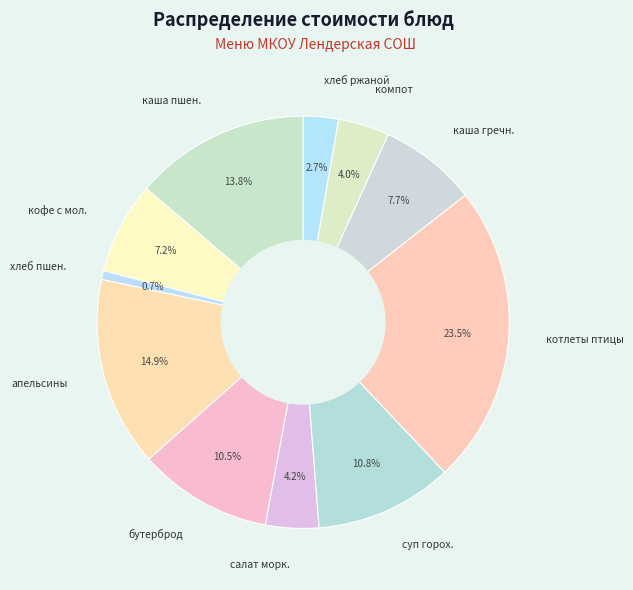

Between суп горох. and каша пшен., which is larger?

каша пшен.